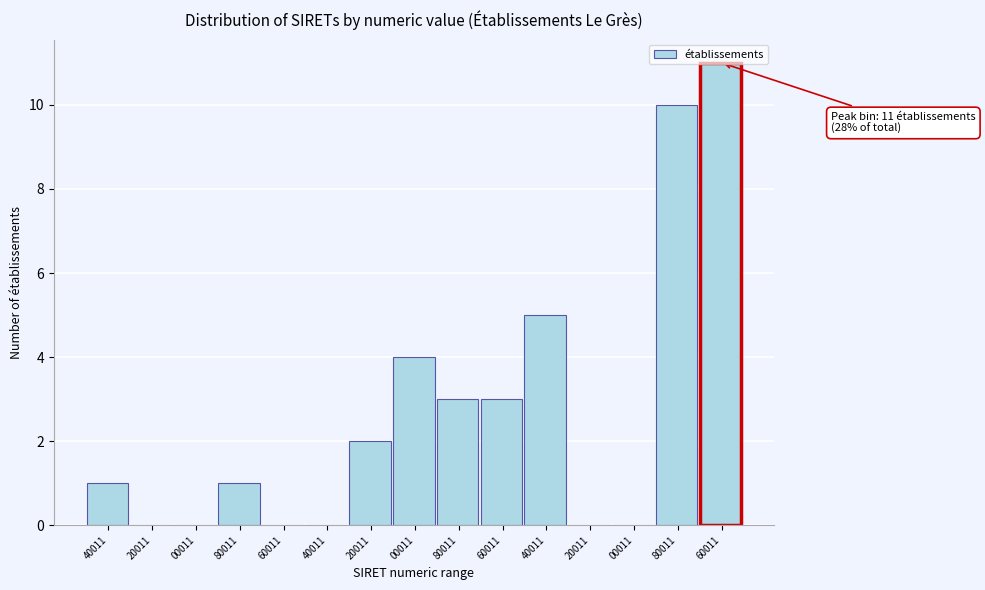

Are the bars horizontal?

No